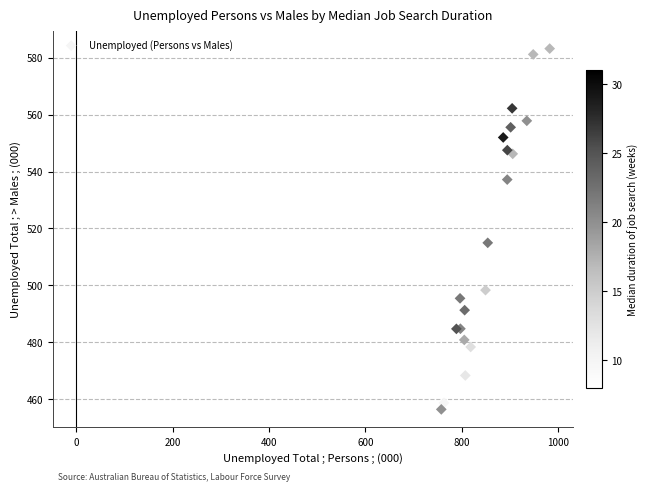

What Y value in the scatter plot is closest to 519?

515.0